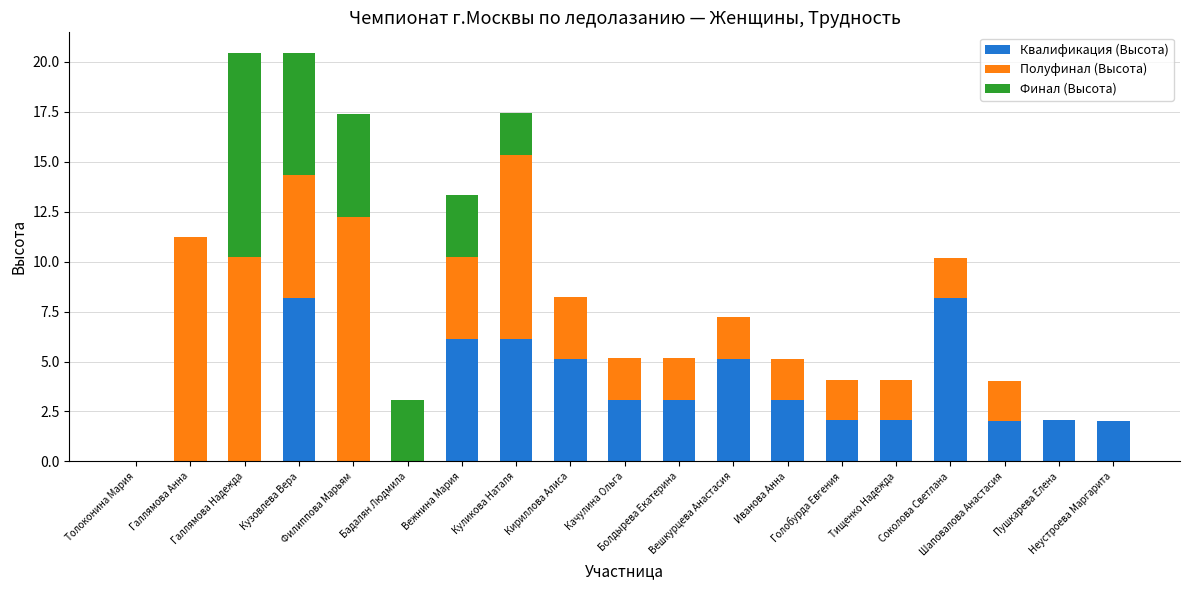

How many series are shown in this chart?

3